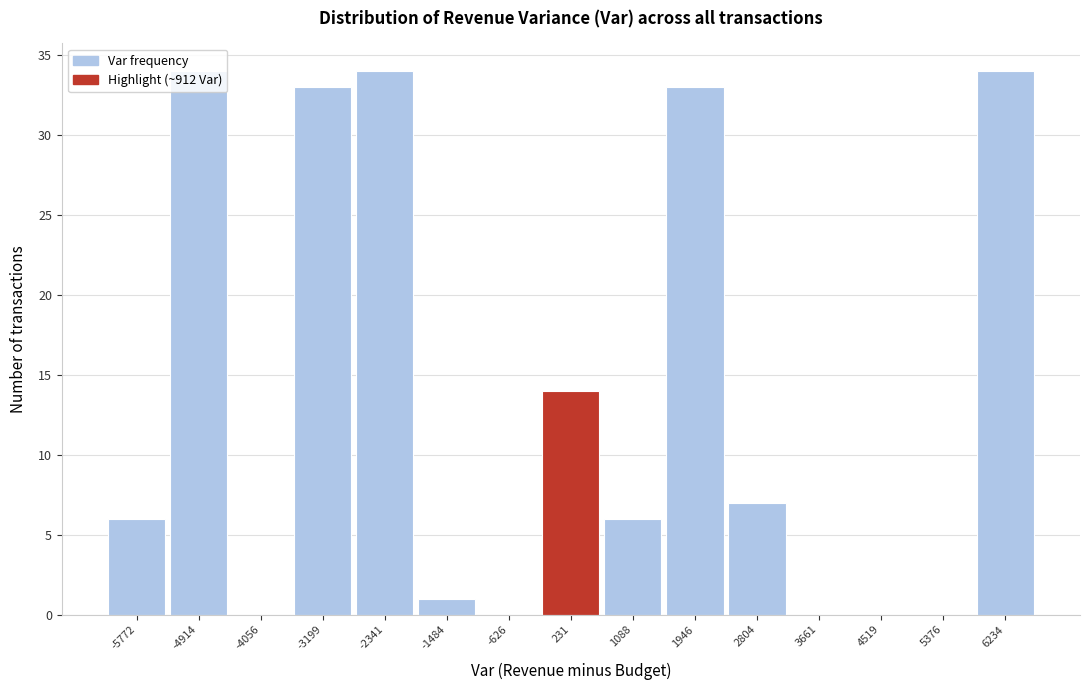

The value at -4914 is 18. True or false?

False